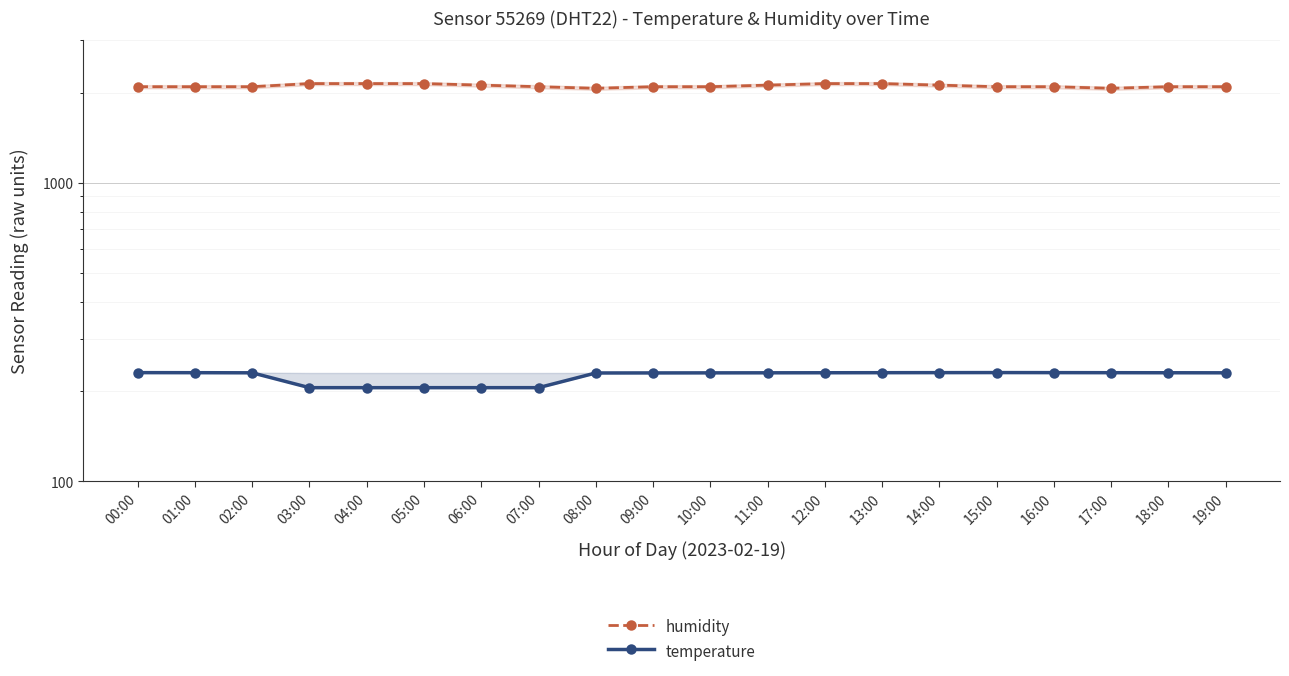

What is the total value across all series at 03:00?

2356.1